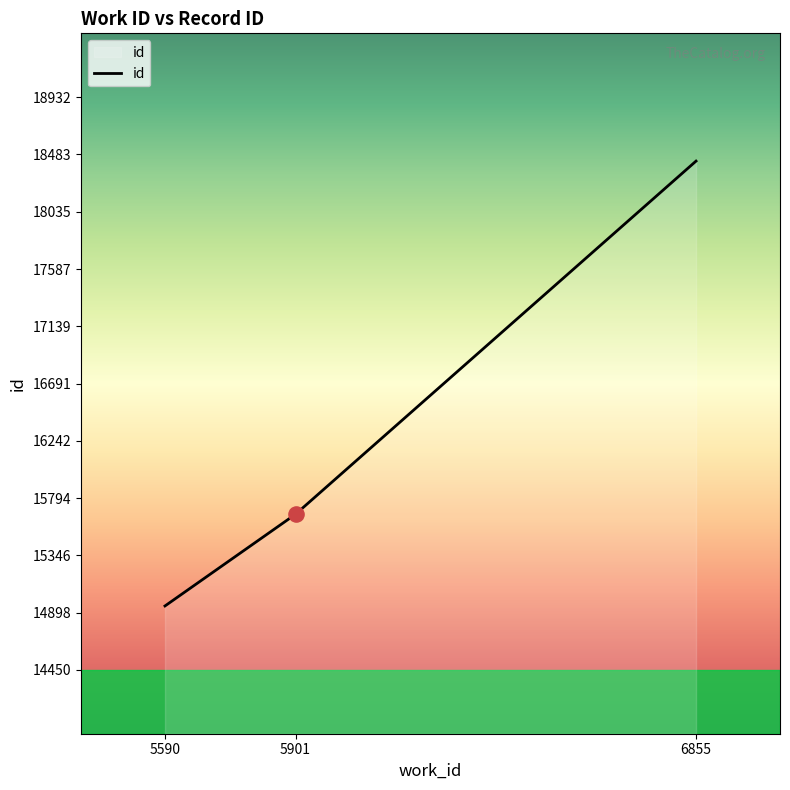

Between 6855 and 5590, which is larger?

6855